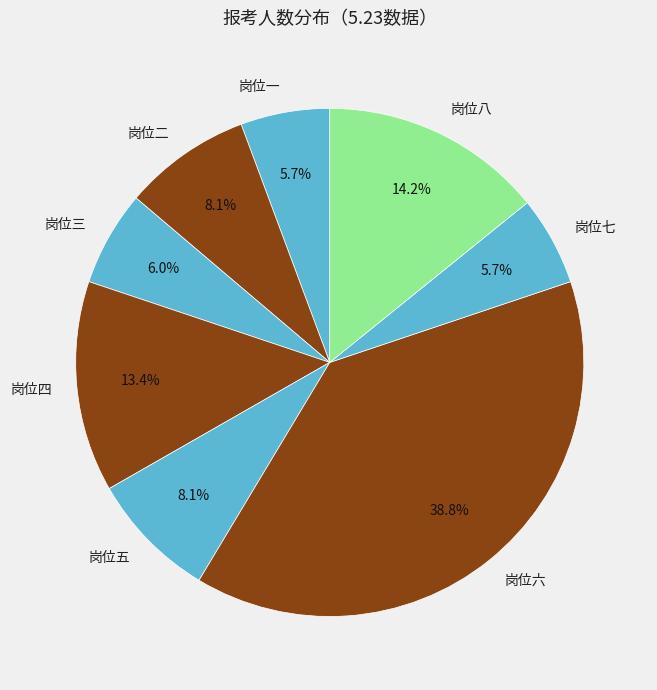

To the nearest percent, what percentage of the pie is 岗位七?

6%